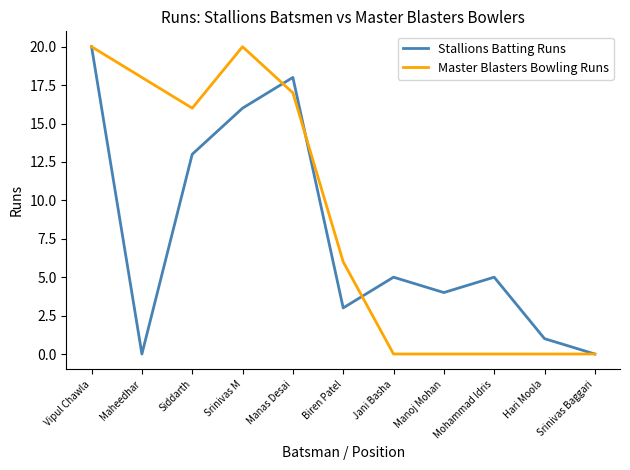

Which series changed the most between Vipul Chawla and Maheedhar?

Stallions Batting Runs